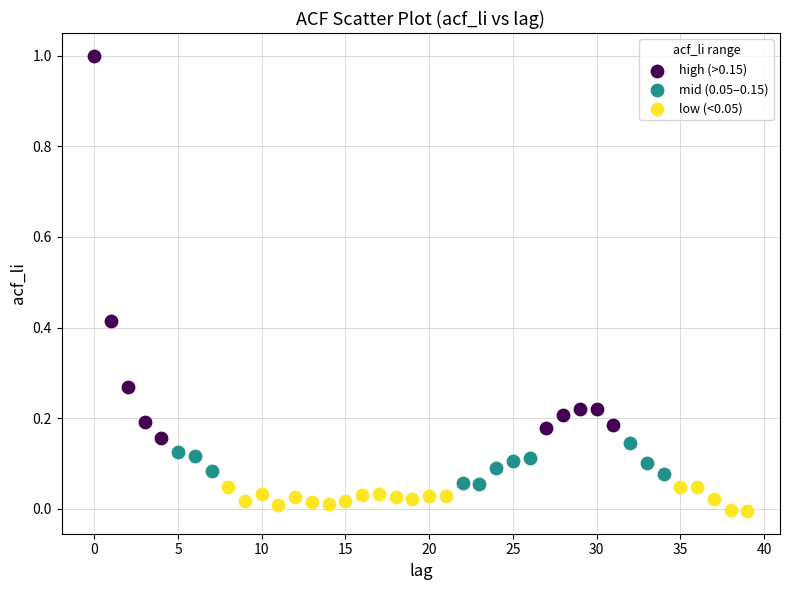

Which series contains the highest Y value?

high (>0.15)